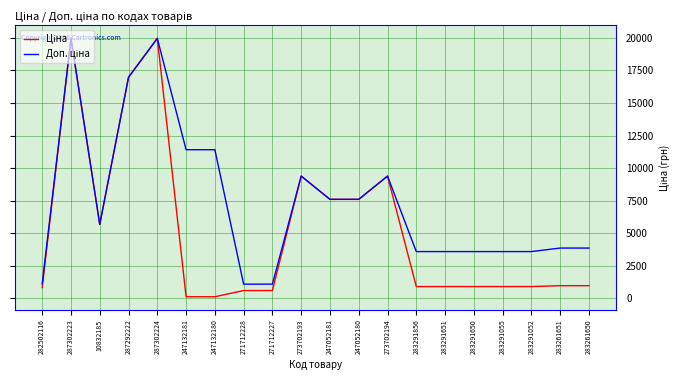

Count the number of data series in this chart.

2